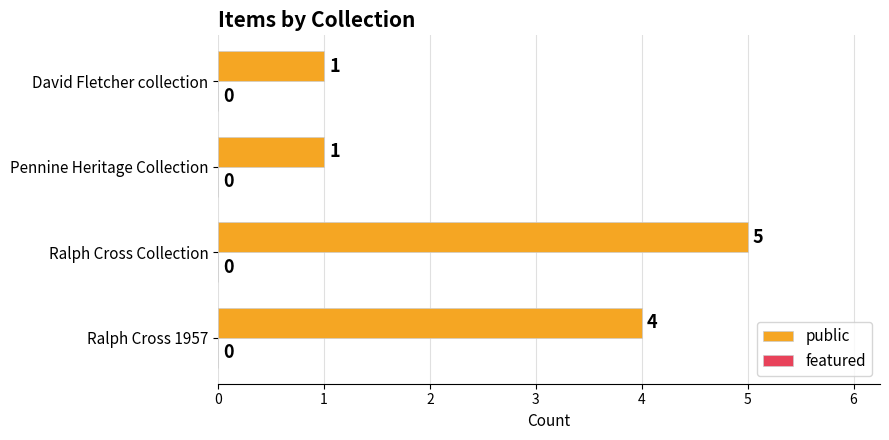

What is the ratio of the value at Ralph Cross Collection to the value at Pennine Heritage Collection?

5.0